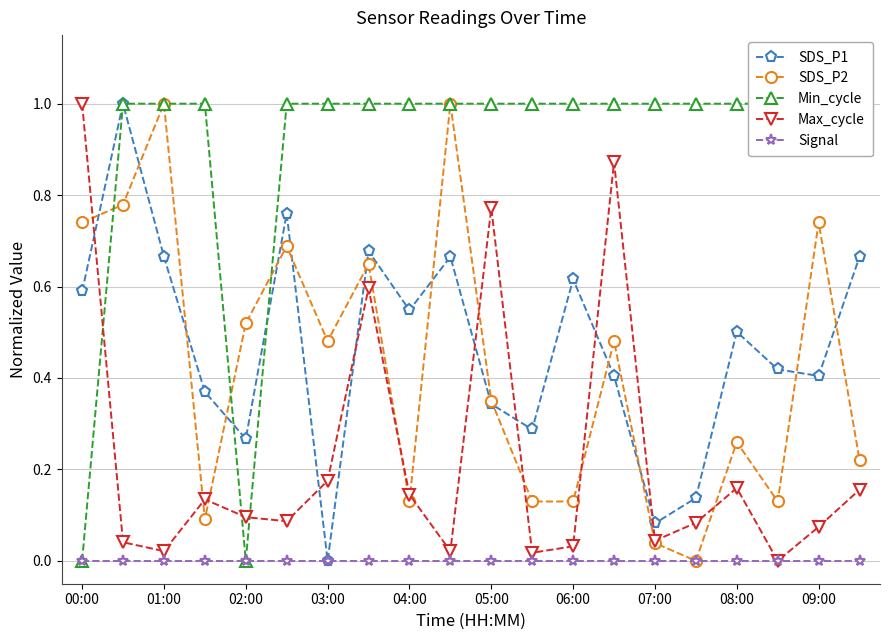

How many interior local peaks does the SDS_P2 series have?

7